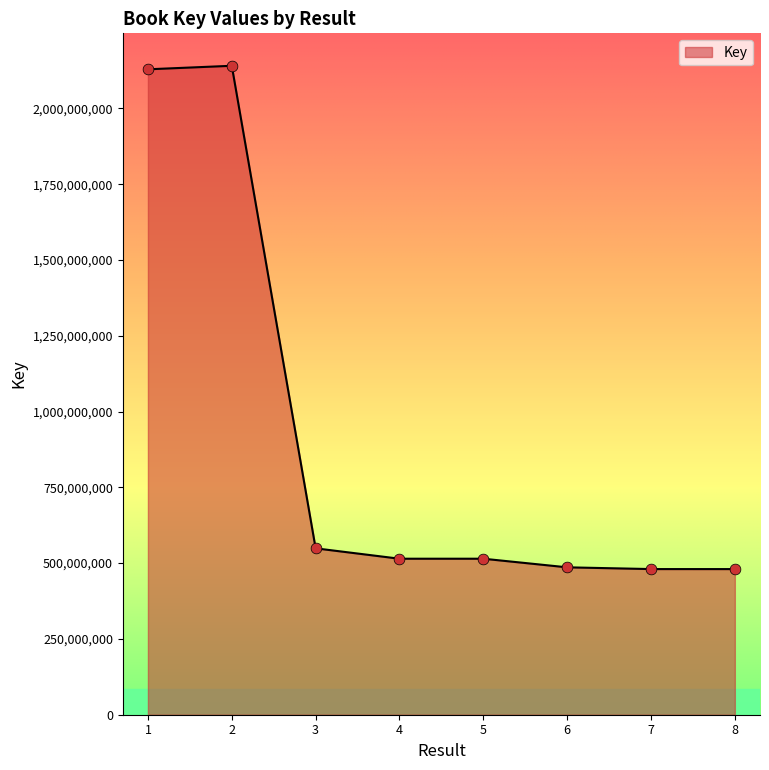

Approximately how many times larger is the value at 5 compared to 4?

1.0